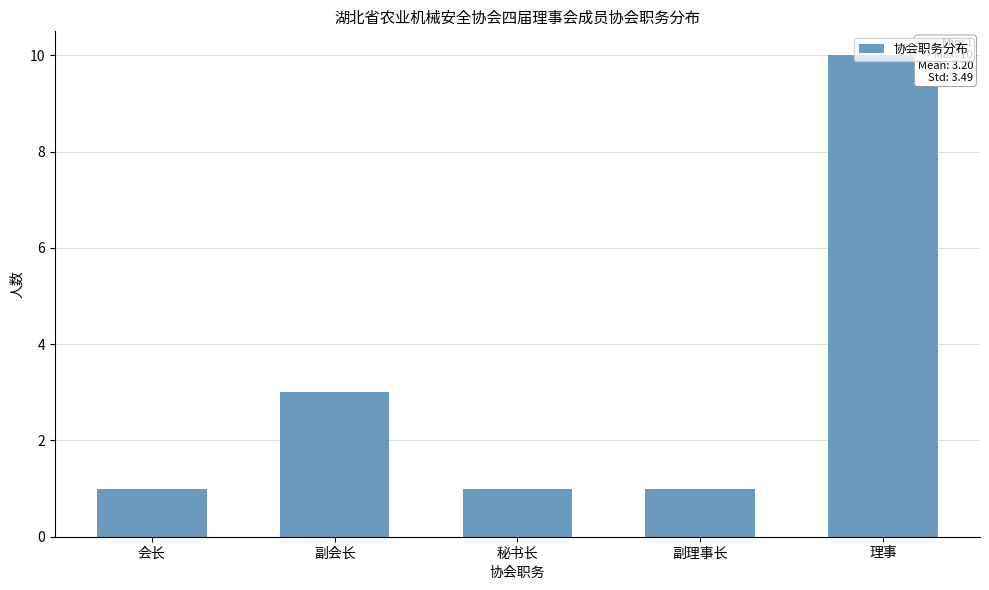

What is the label of the 3rd bar from the right?

秘书长